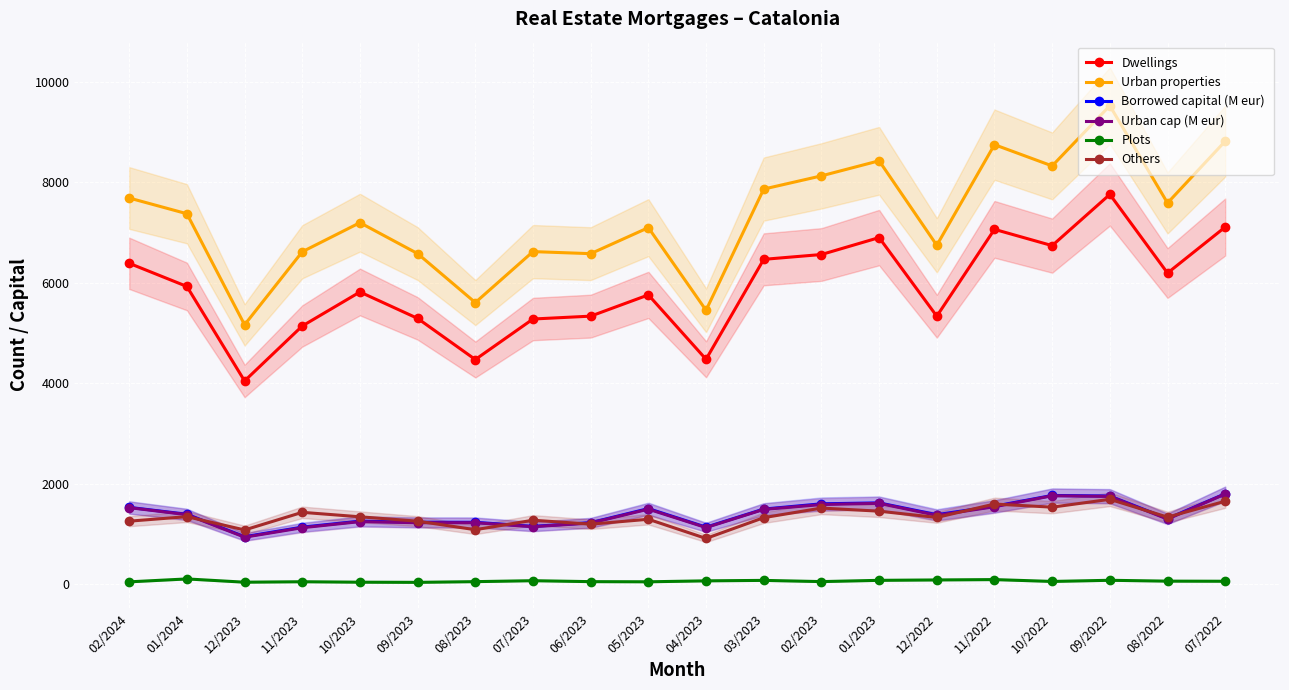

What is the maximum value shown in the chart?

9526.0